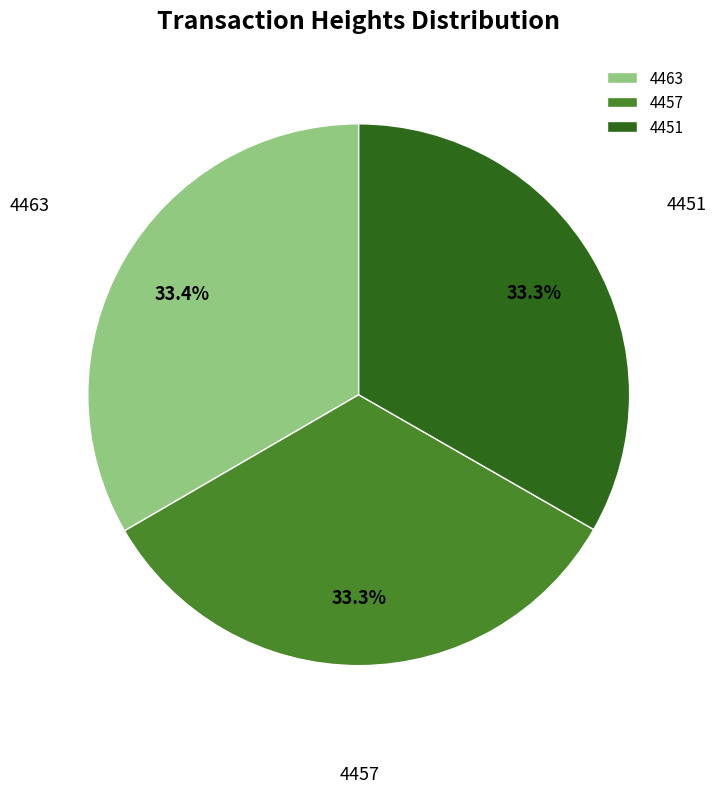

What is the ratio of the value at 4457 to the value at 4463?

1.0